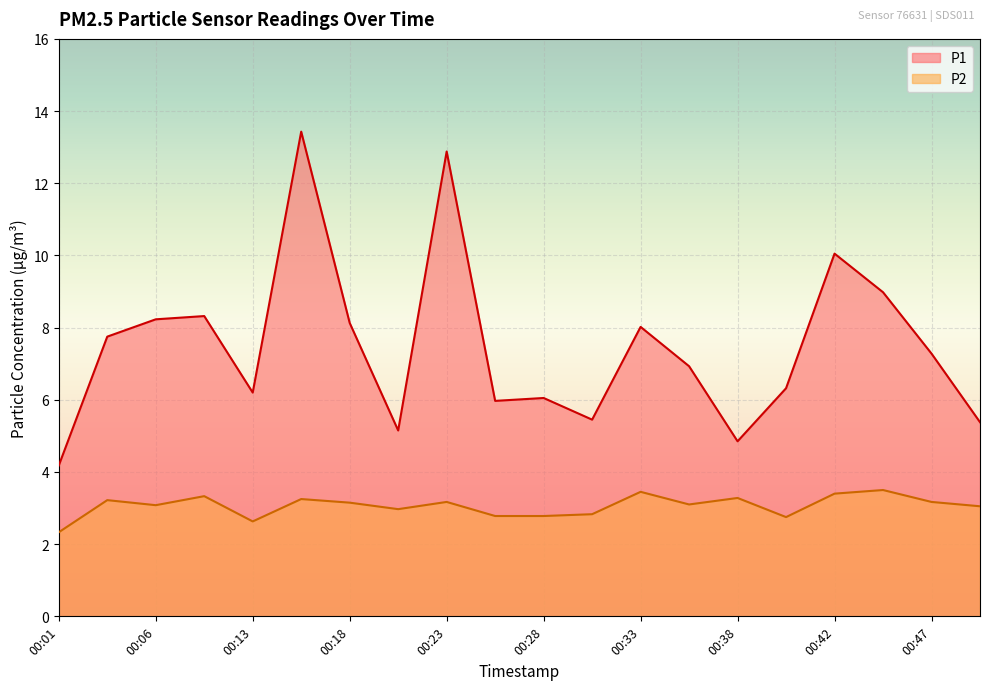

What are all the series names shown in the legend?

P1, P2